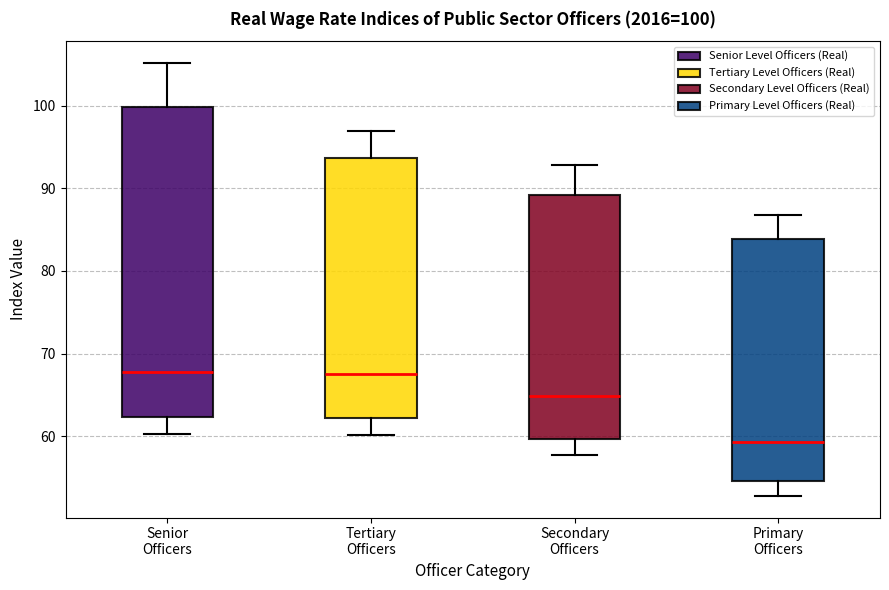

Which box's median line is the lowest?

Primary Officers